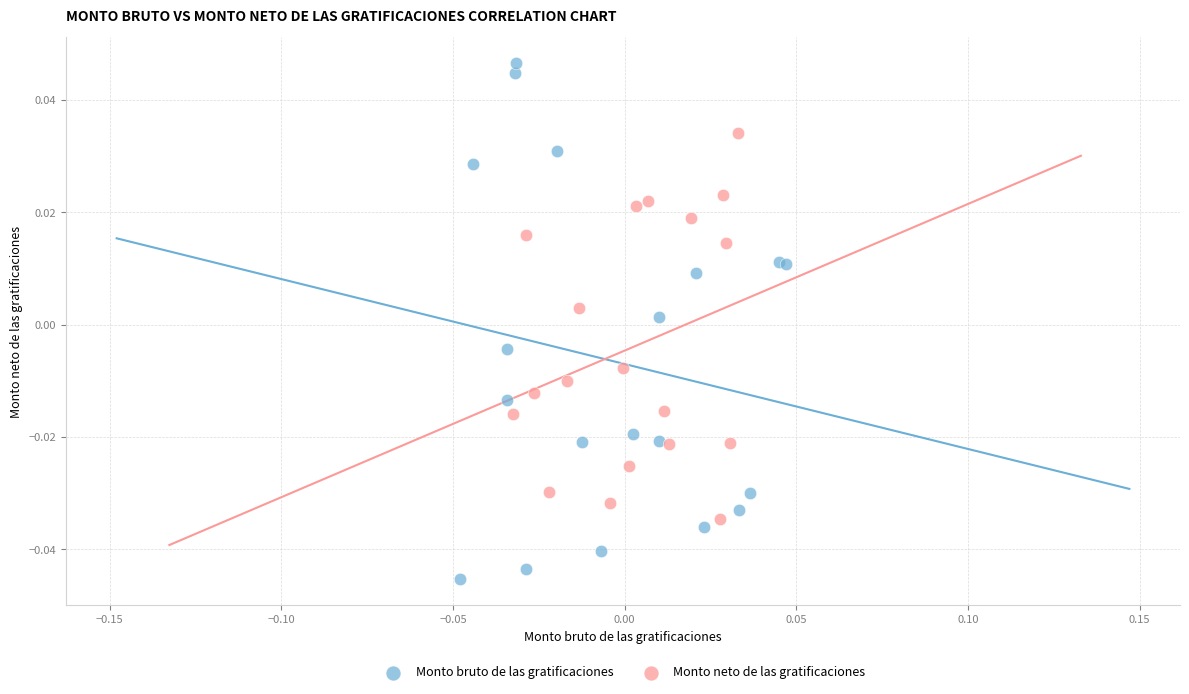

Which series has the widest spread of Y values?

Monto bruto de las gratificaciones